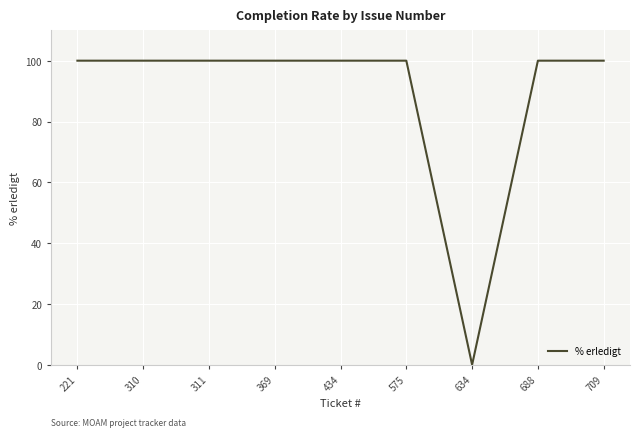

At which category does the chart reach its minimum across all series?

634